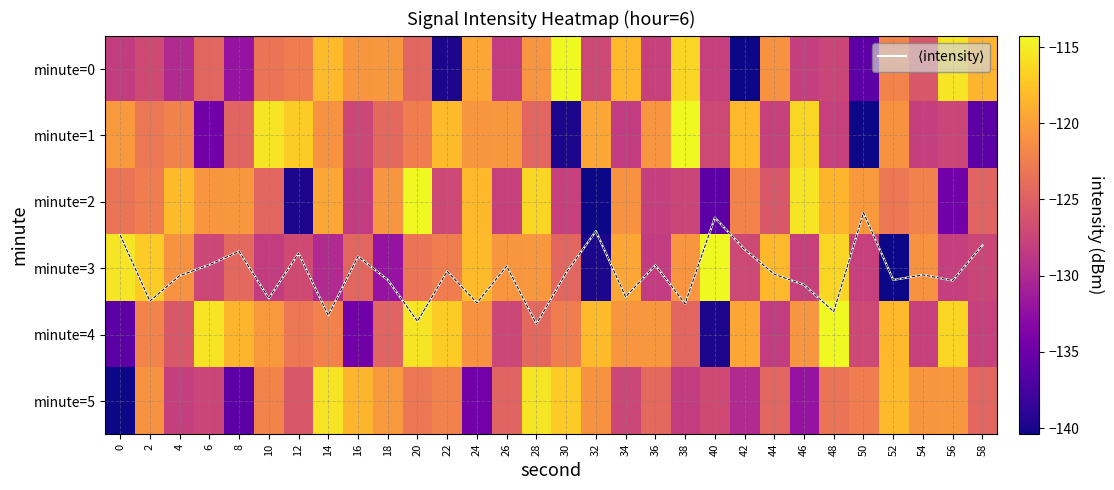

Is it true that minute=1 equals -60.0 at 46?

False